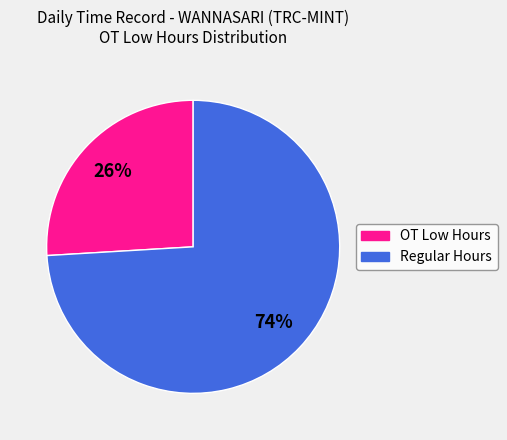

Is there a majority slice in this chart?

Yes